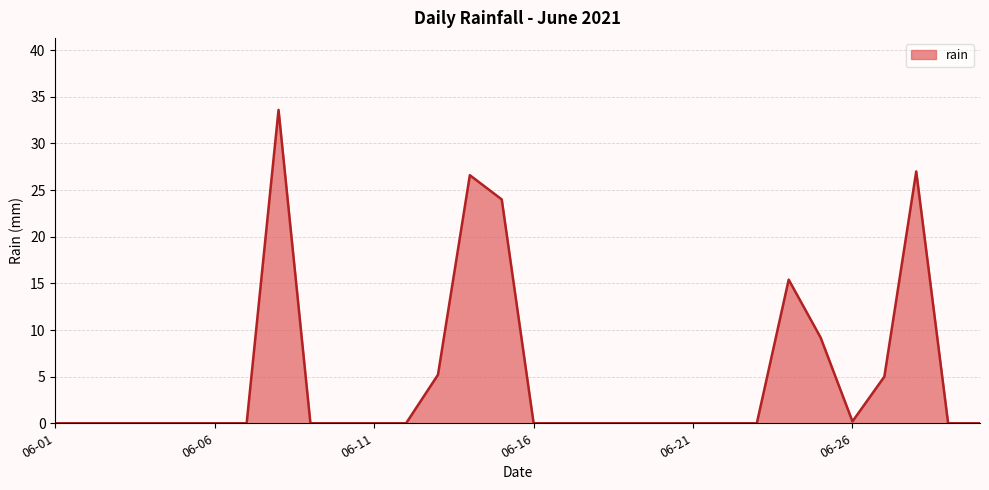

What is the maximum value shown in the chart?

33.6